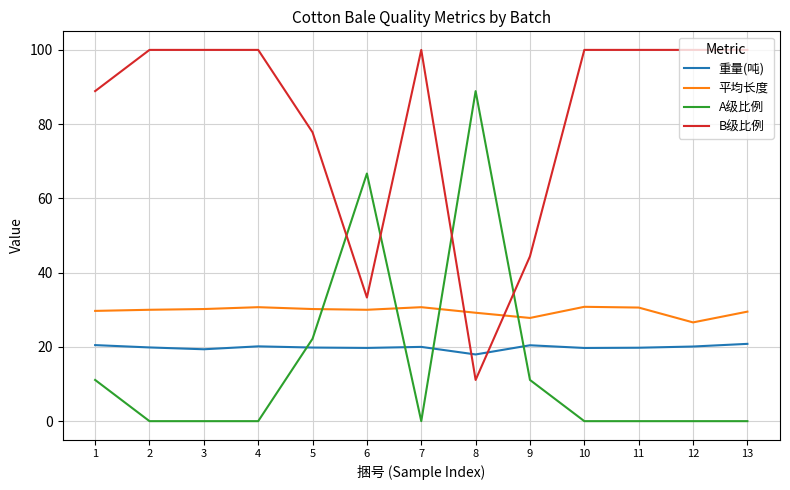

Which series has the largest total across all categories?

B级比例